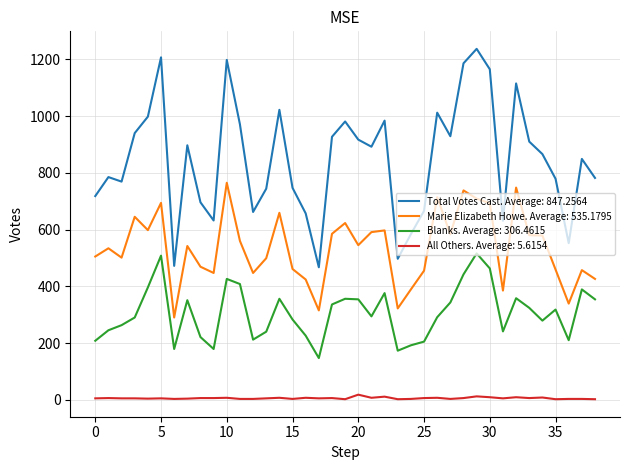

Which series has the largest total across all categories?

Total Votes Cast. Average: 847.2564